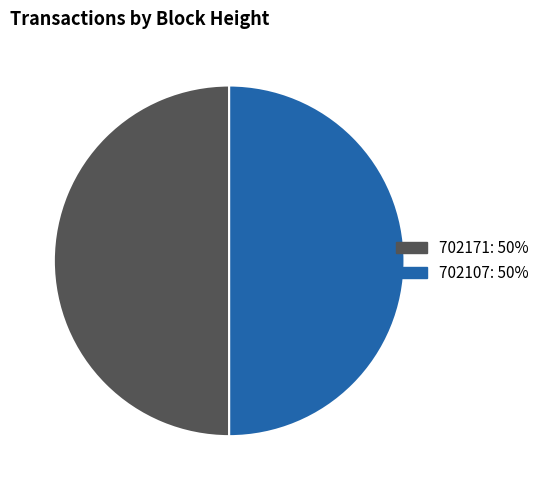

Combined, do 702171 and 702107 account for over 50%?

Yes